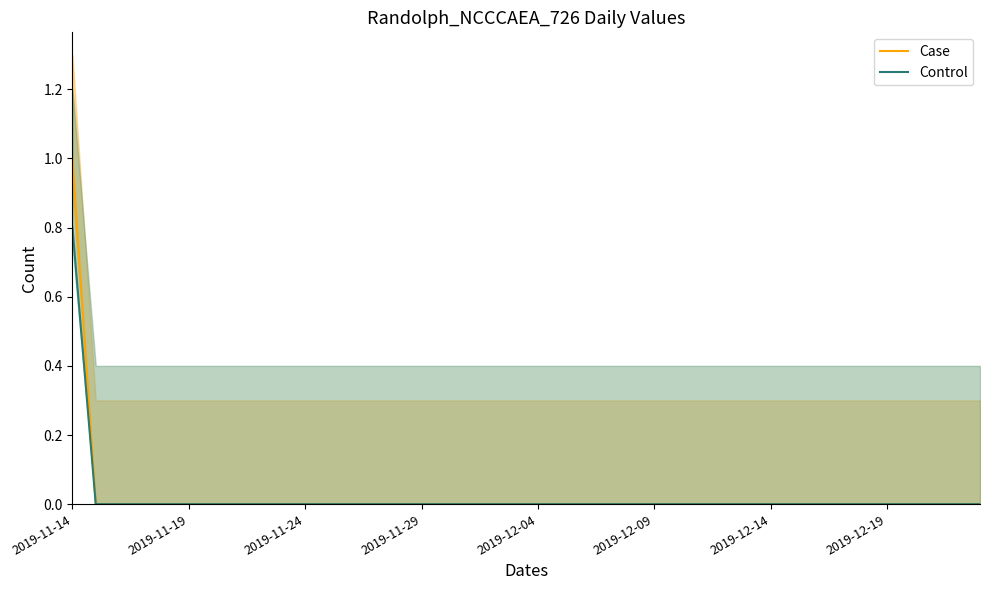

At 22, list the series in order from smallest to largest.

Case, Control